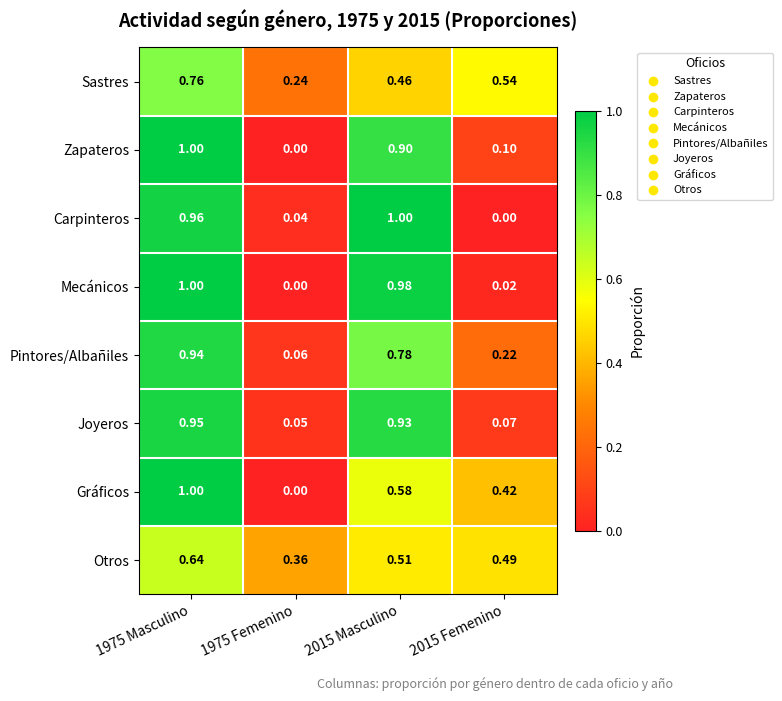

At 2015 Masculino, list the series in order from smallest to largest.

Sastres, Otros, Gráficos, Pintores/Albañiles, Zapateros, Joyeros, Mecánicos, Carpinteros